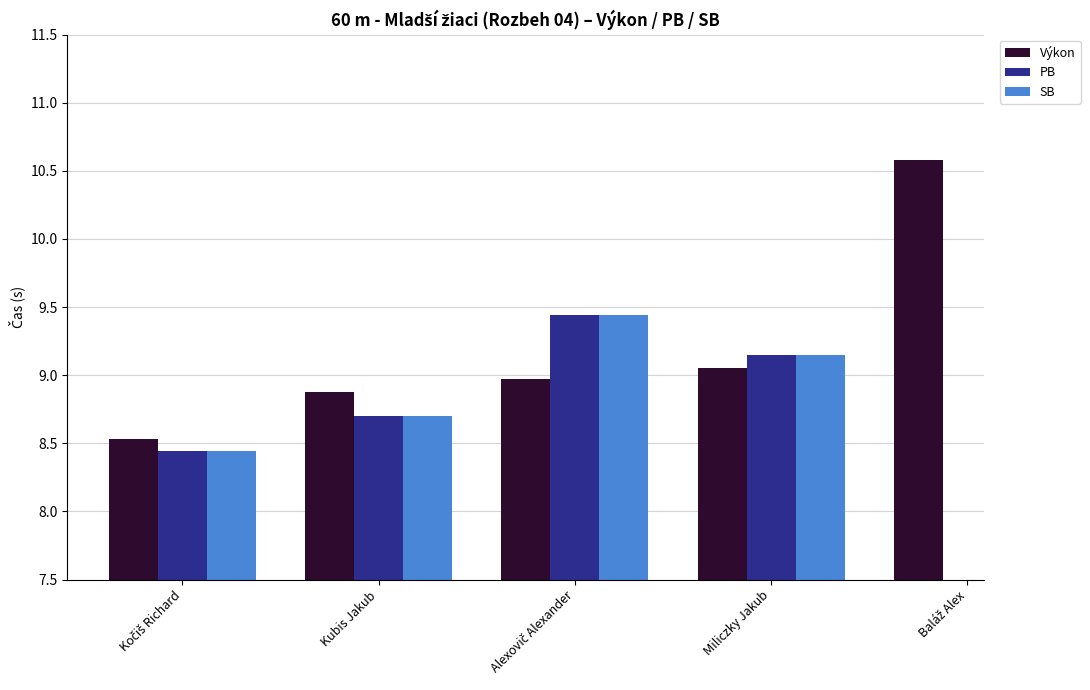

Between Kubis Jakub and Miliczky Jakub, which series saw the biggest shift?

PB